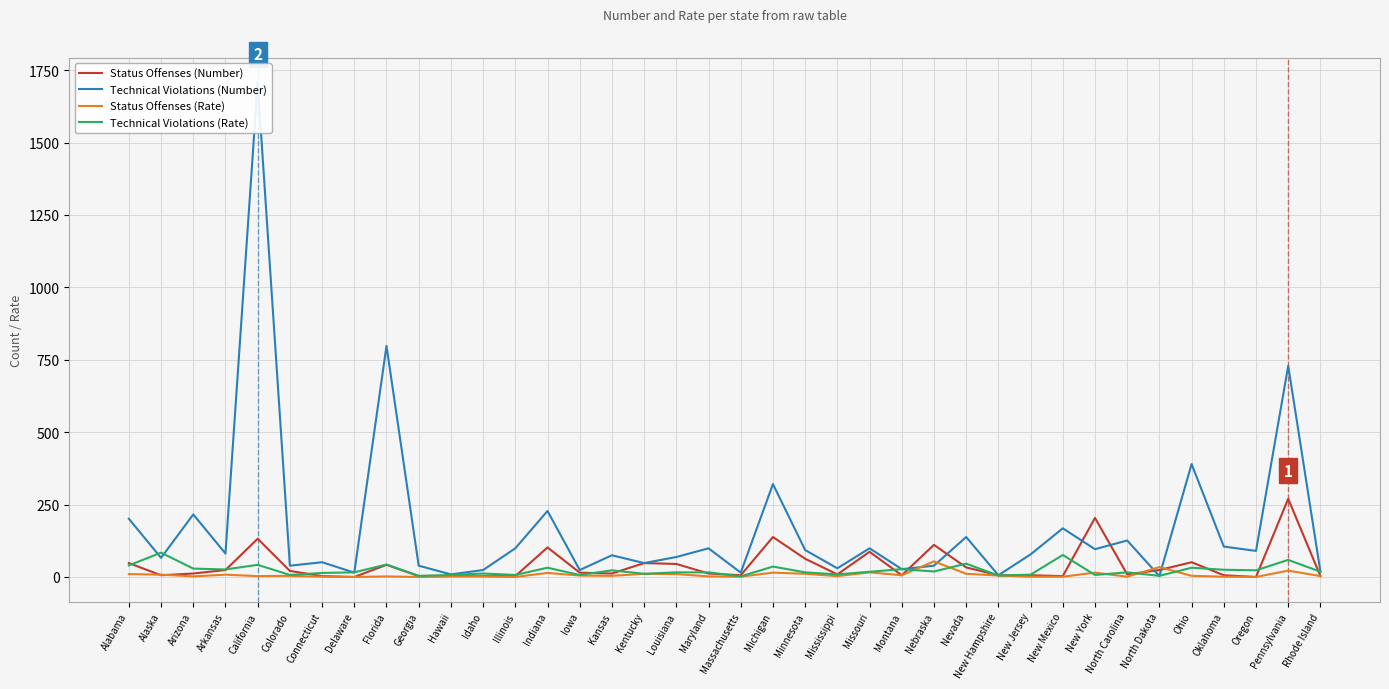

The value of Status Offenses (Rate) at Pennsylvania is 22. True or false?

True